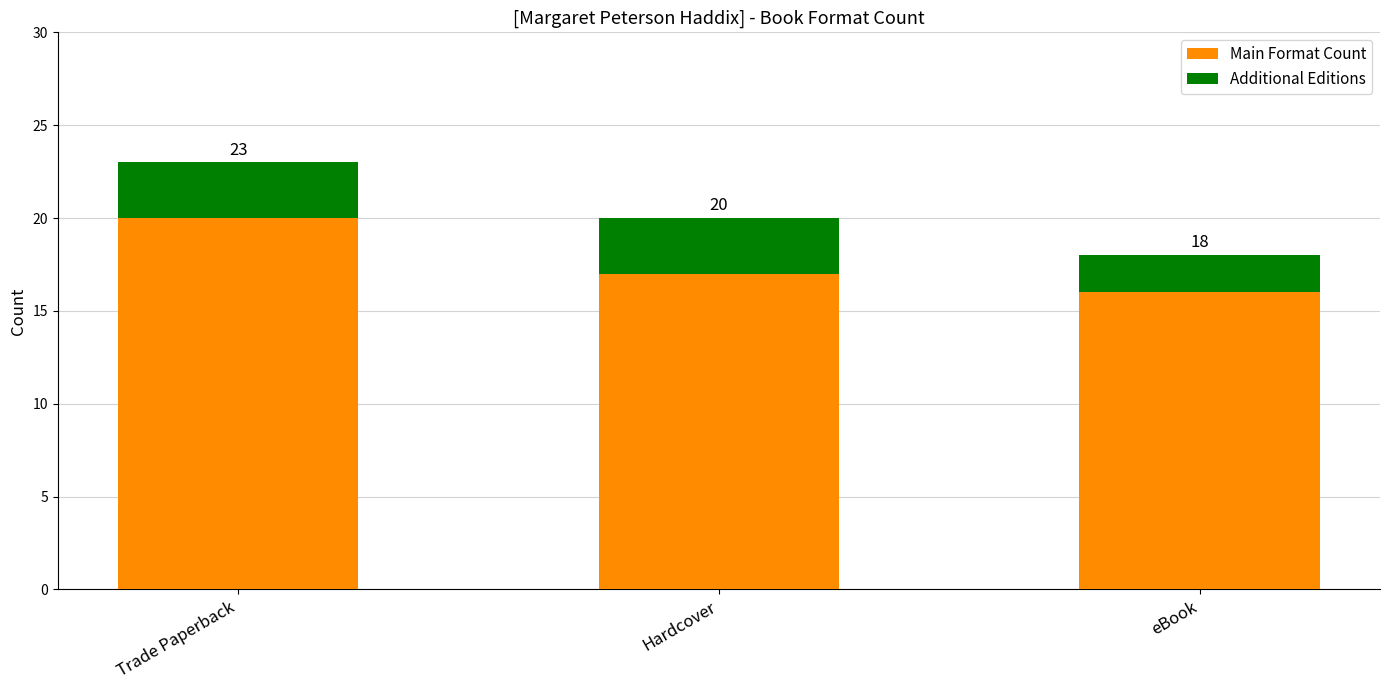

What are all the series names shown in the legend?

Main Format Count, Additional Editions